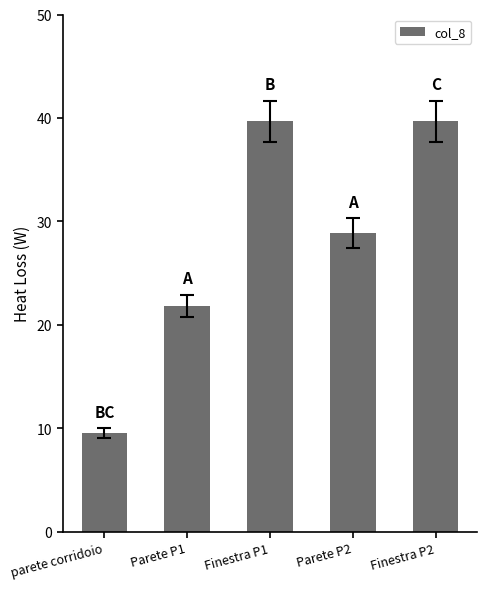

Approximately how many times larger is the value at Parete P1 compared to Finestra P1?

0.5